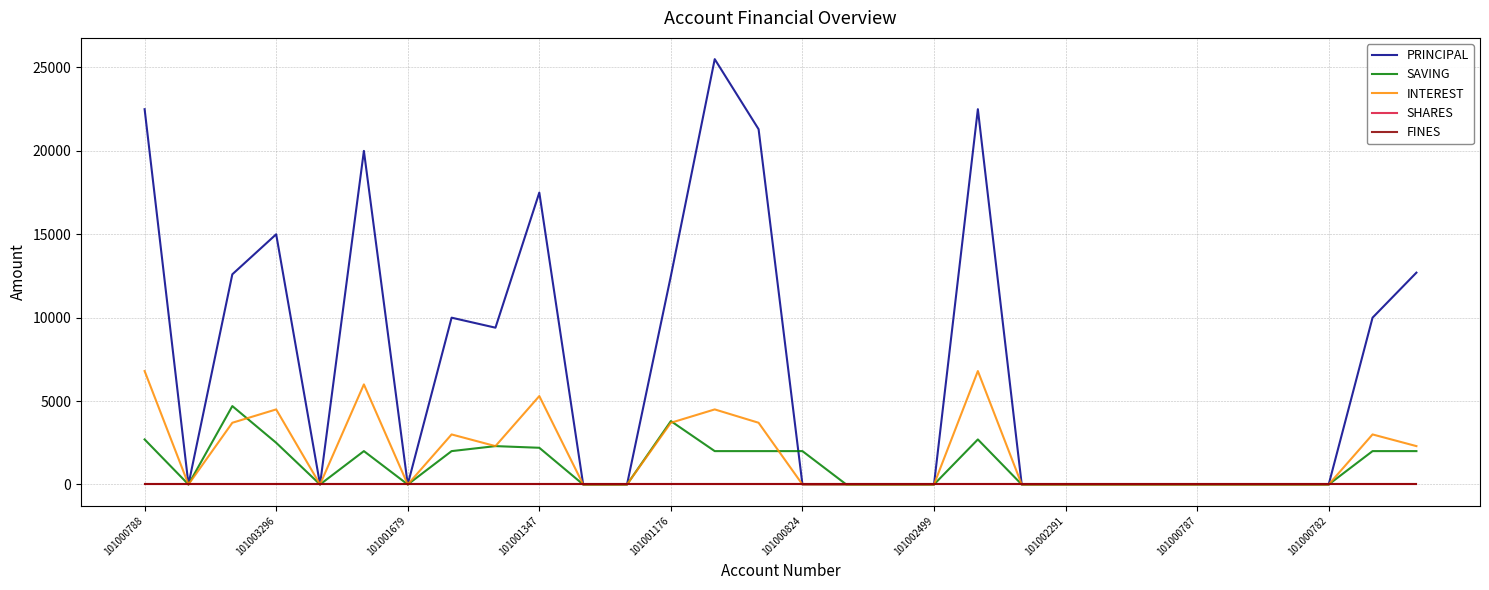

How many lines are shown in the chart?

5